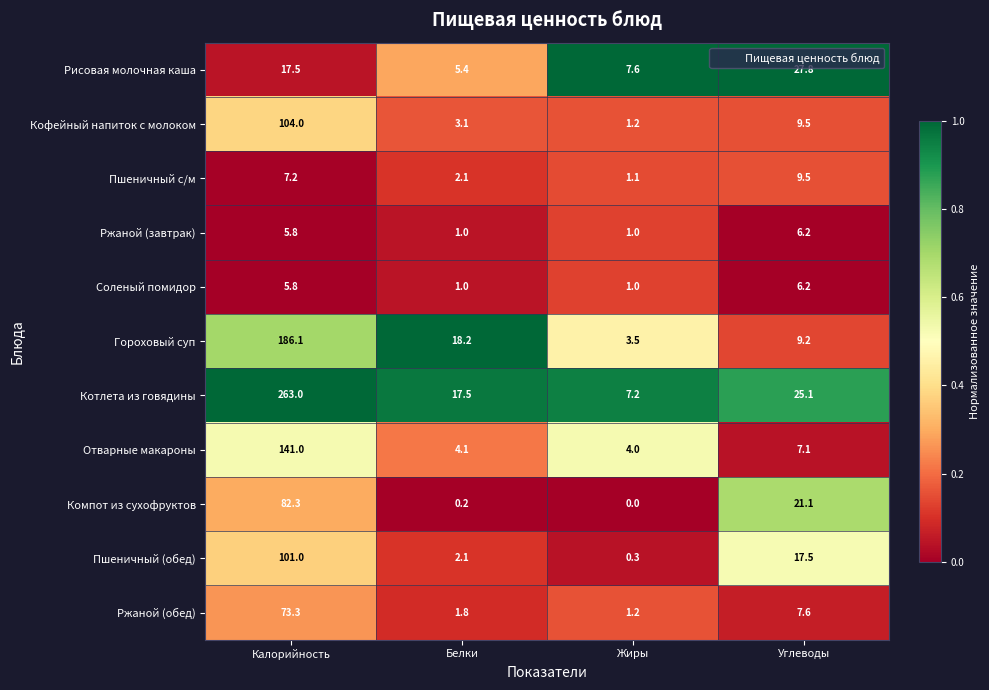

True or false: Пшеничный (обед) has a value of 17.5 at Углеводы.

True